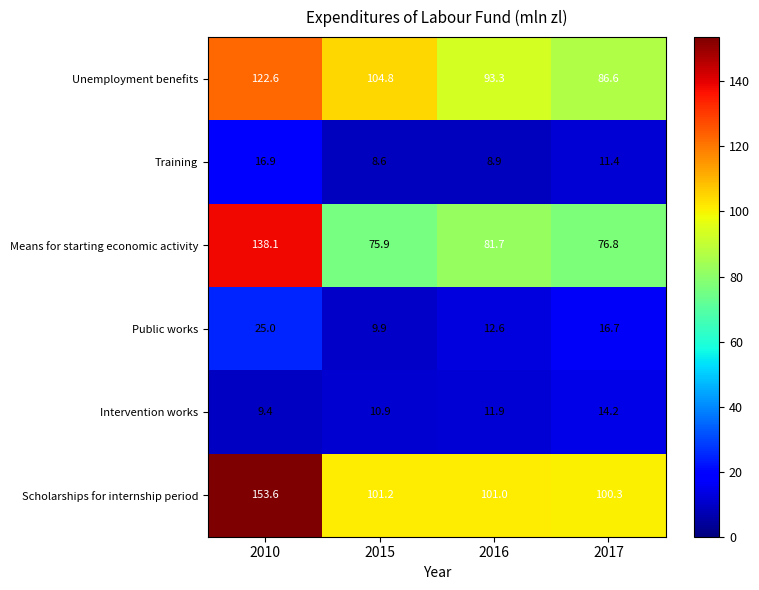

Reading right to left, transcribe all the data shown in this chart.

Unemployment benefits: 86.6	93.3	104.8	122.6
Training: 11.4	8.9	8.6	16.9
Means for starting economic activity: 76.8	81.7	75.9	138.1
Public works: 16.7	12.6	9.9	25.0
Intervention works: 14.2	11.9	10.9	9.4
Scholarships for internship period: 100.3	101.0	101.2	153.6